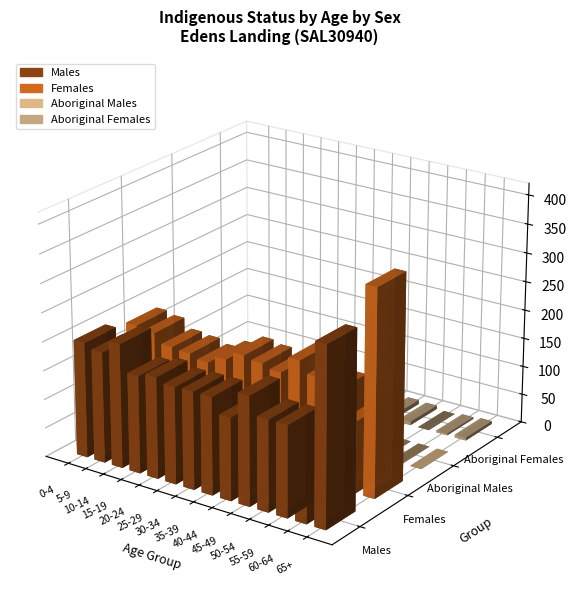

Which series has the largest total across all categories?

Females